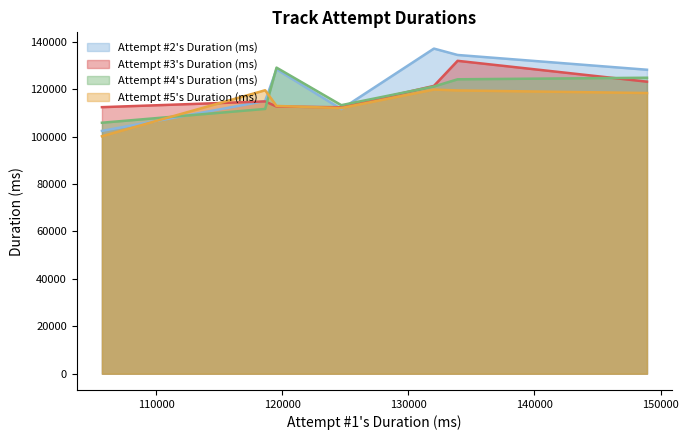

What is the maximum value for Attempt #2's Duration (ms)?

137154